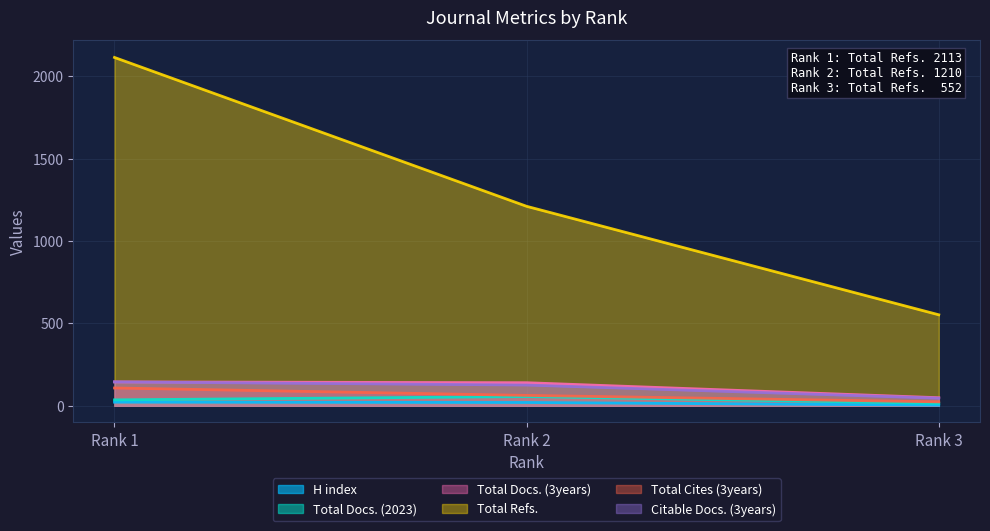

At which label does Total Refs. reach its peak?

Rank 1